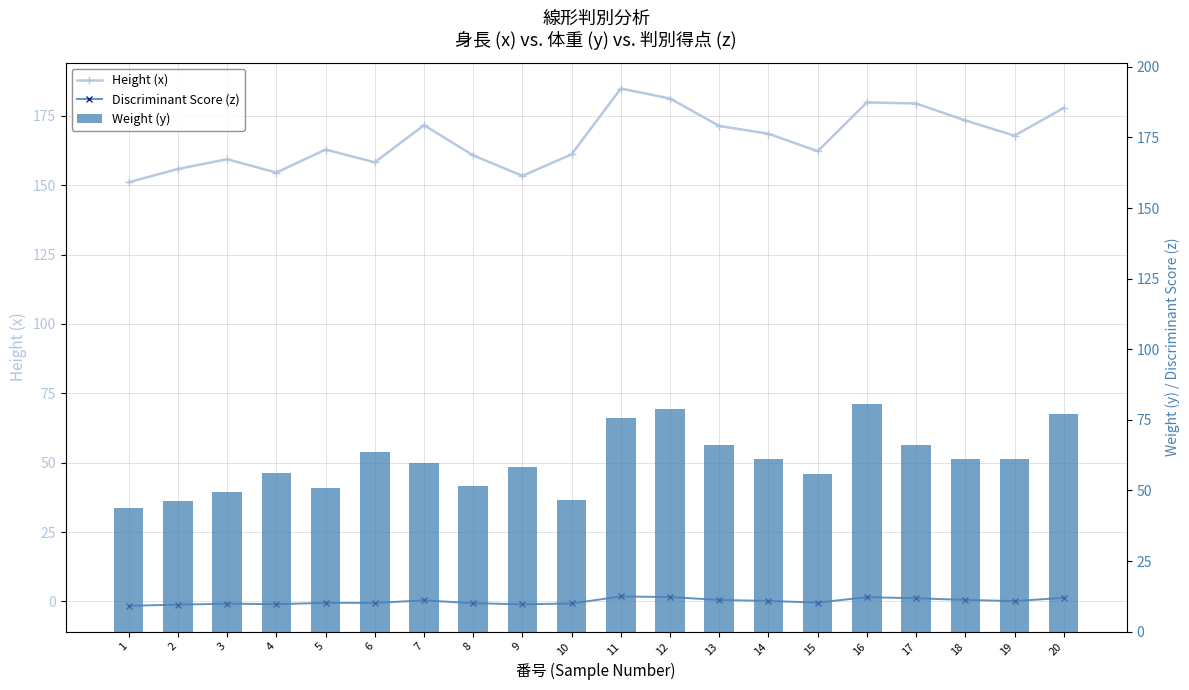

What is the sum of the Height (x) values at 5 and 9?

316.3